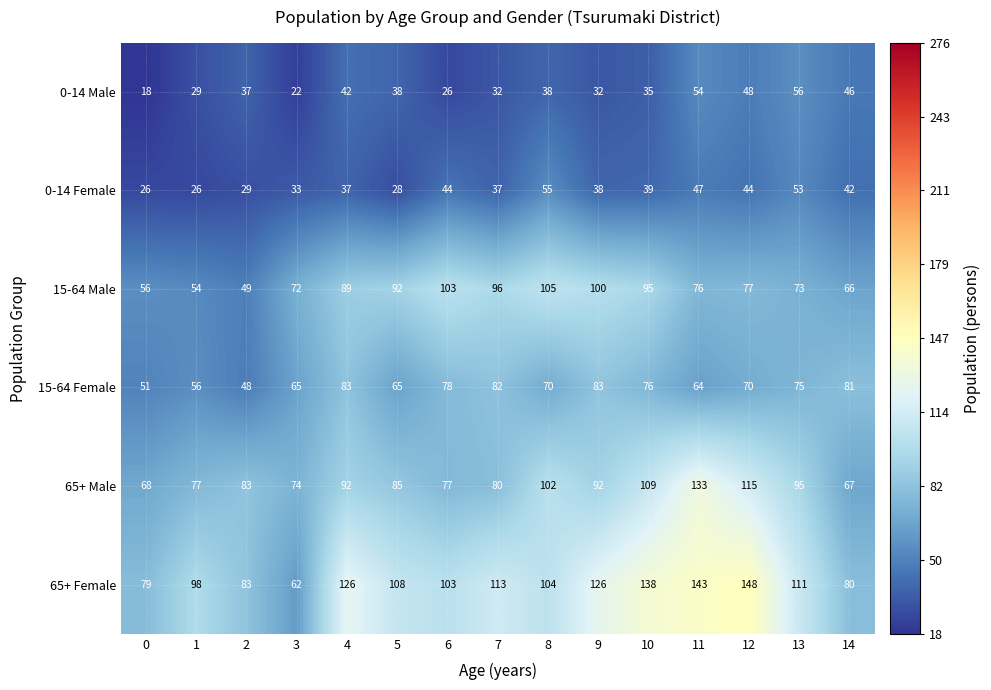

How many distinct data groups are displayed?

6